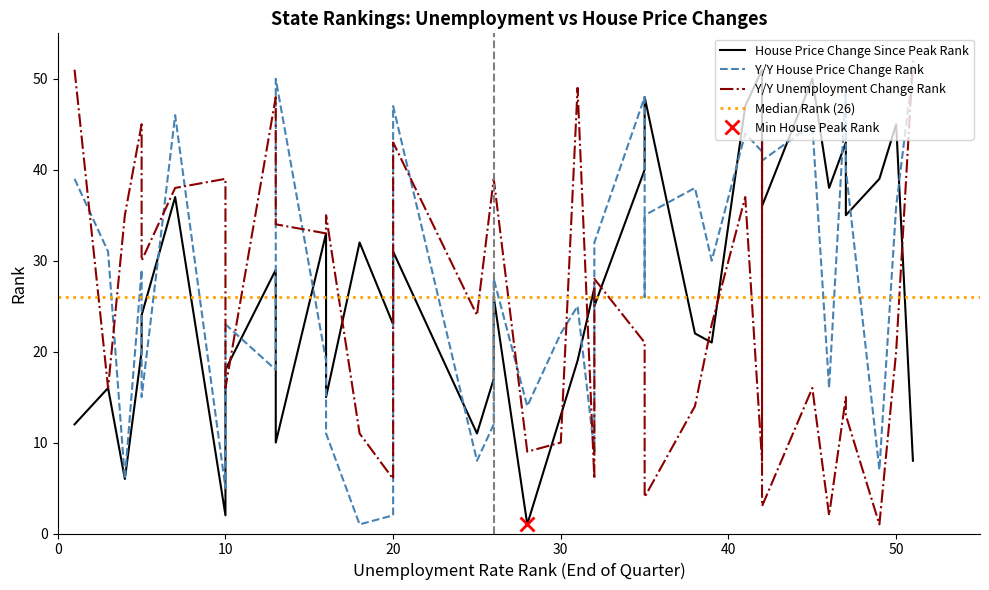

The YY Unemp Change Rank series shows 11 at 50. True or false?

False